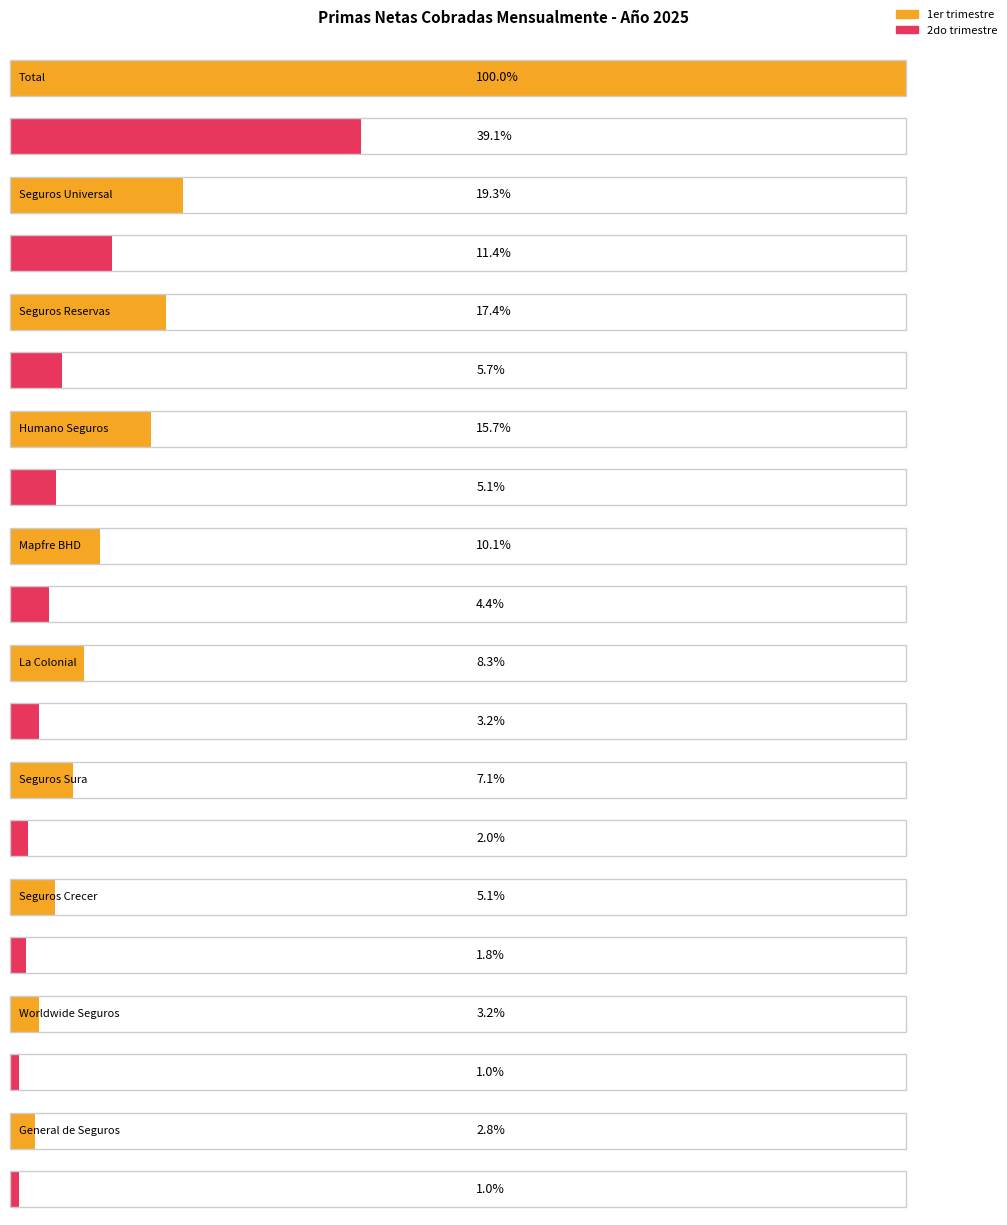

At how many categories does at least one series exceed 7654487256?

1